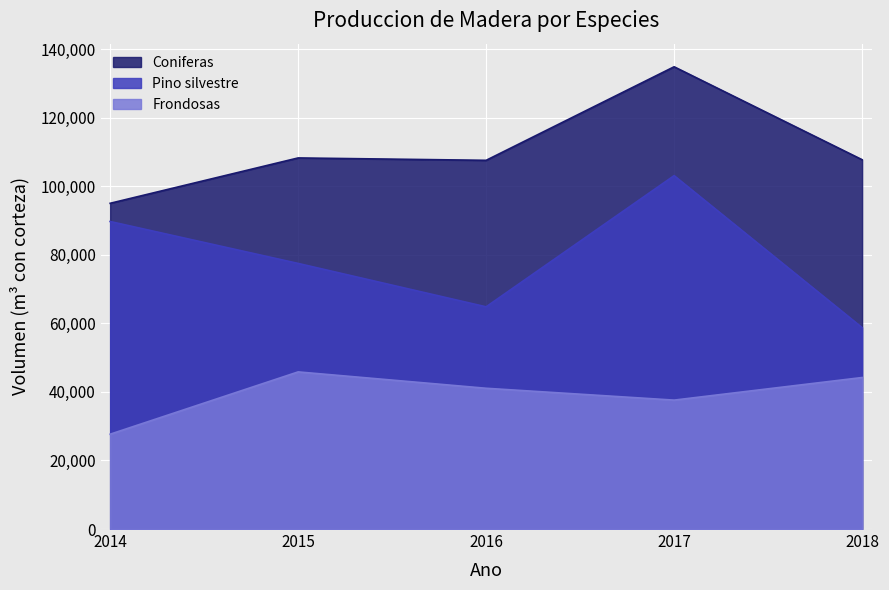

What is the difference between the Coniferas values at 2016 and 2017?

27282